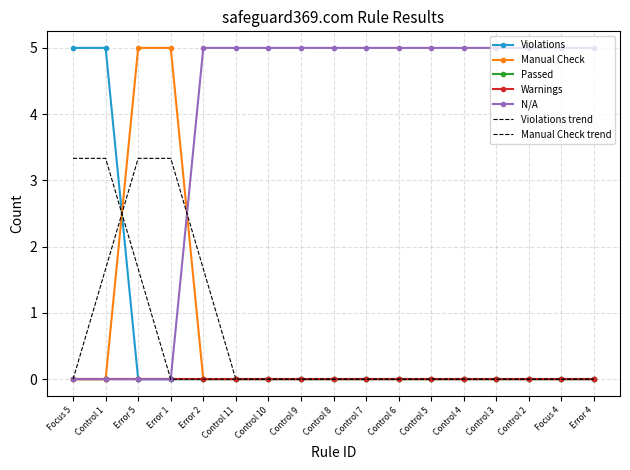

Count the Manual Check values in the range 0 to 1.

15